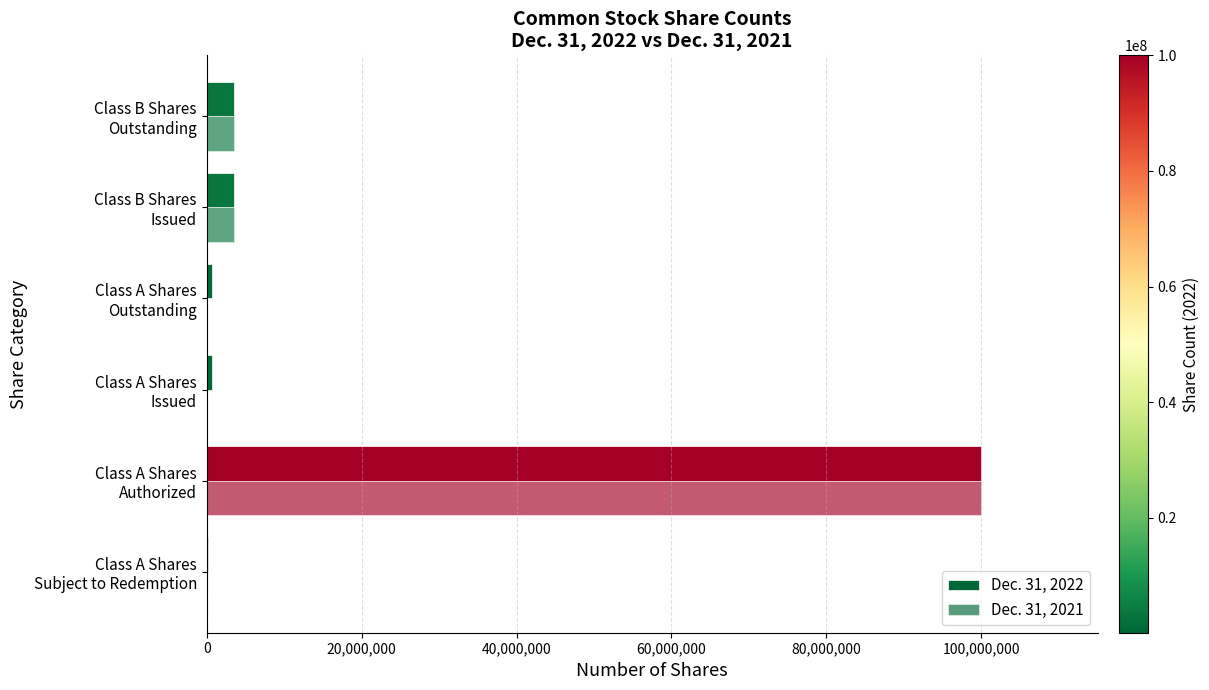

Count the number of data series in this chart.

2